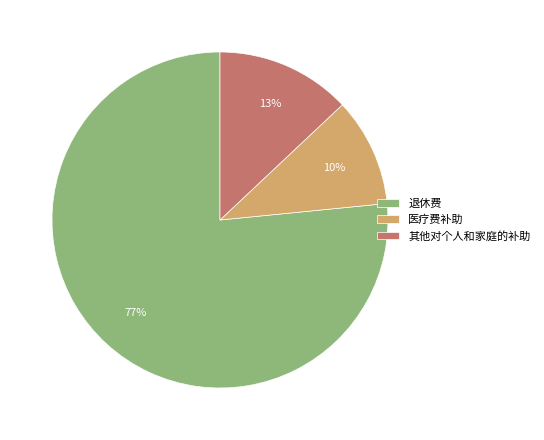

Count the number of slices in the pie.

3